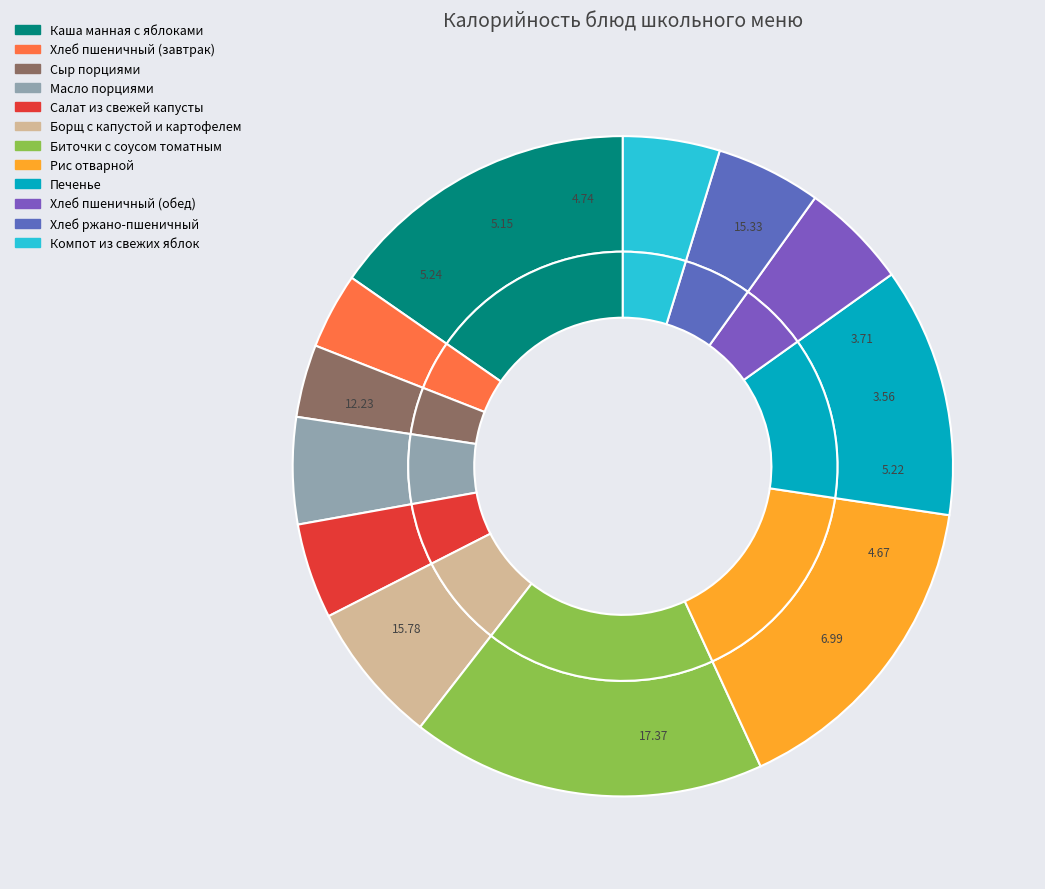

Between Рис отварной and Хлеб пшеничный (обед), which is larger?

Рис отварной